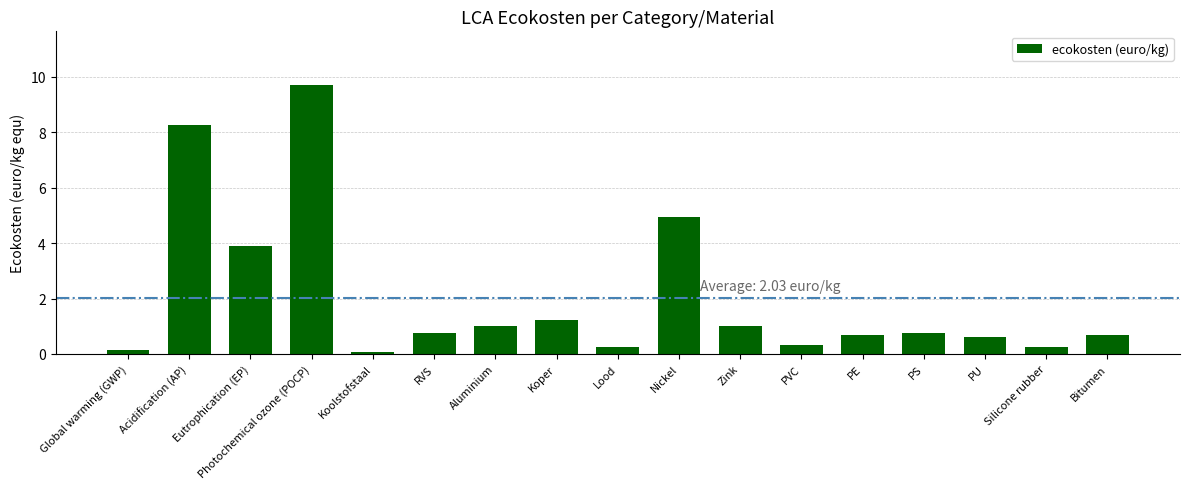

Does the chart contain stacked bars?

No